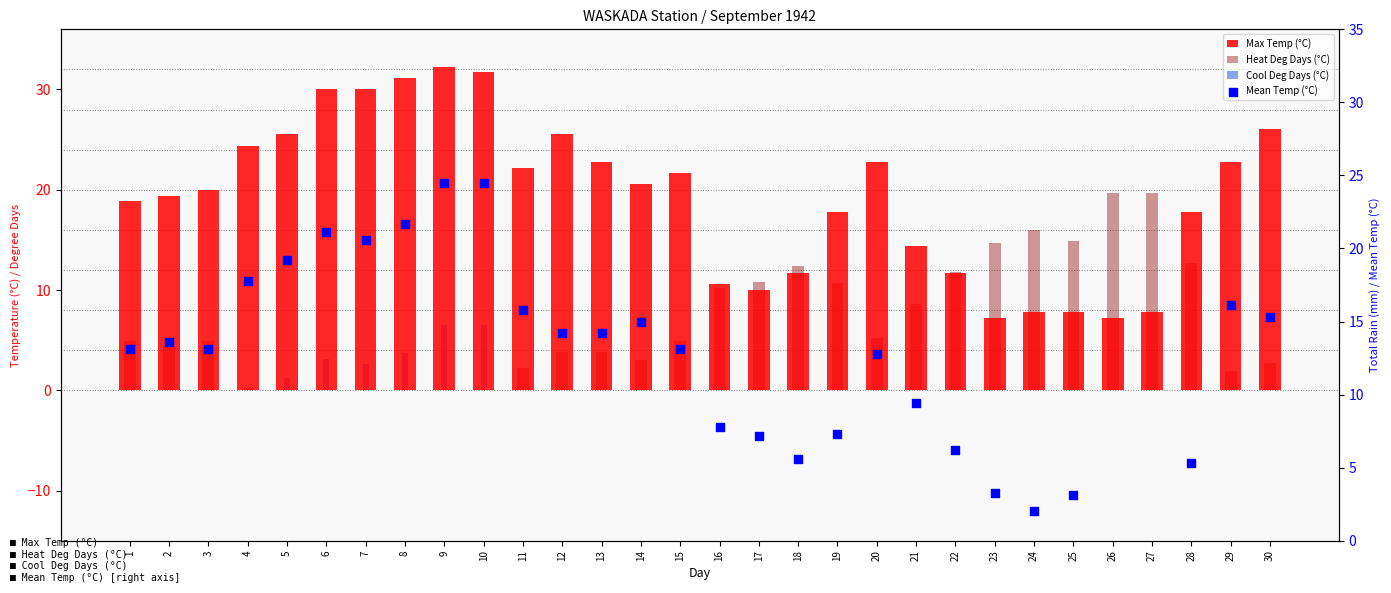

What are all the series names shown in the legend?

Max Temp (°C), Heat Deg Days (°C), Cool Deg Days (°C), Mean Temp (°C)